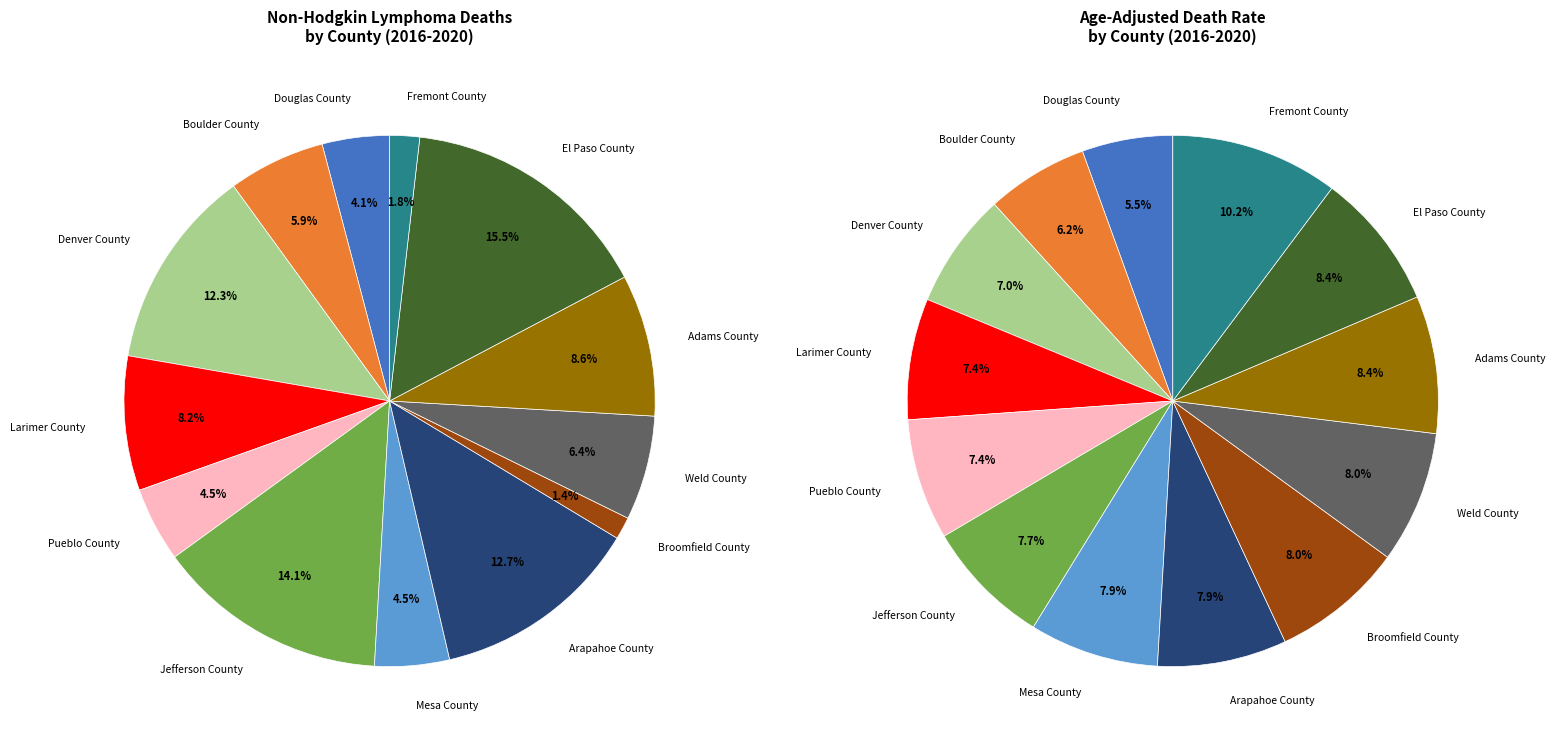

What percentage is the Mesa County slice, to the nearest percent?

5%